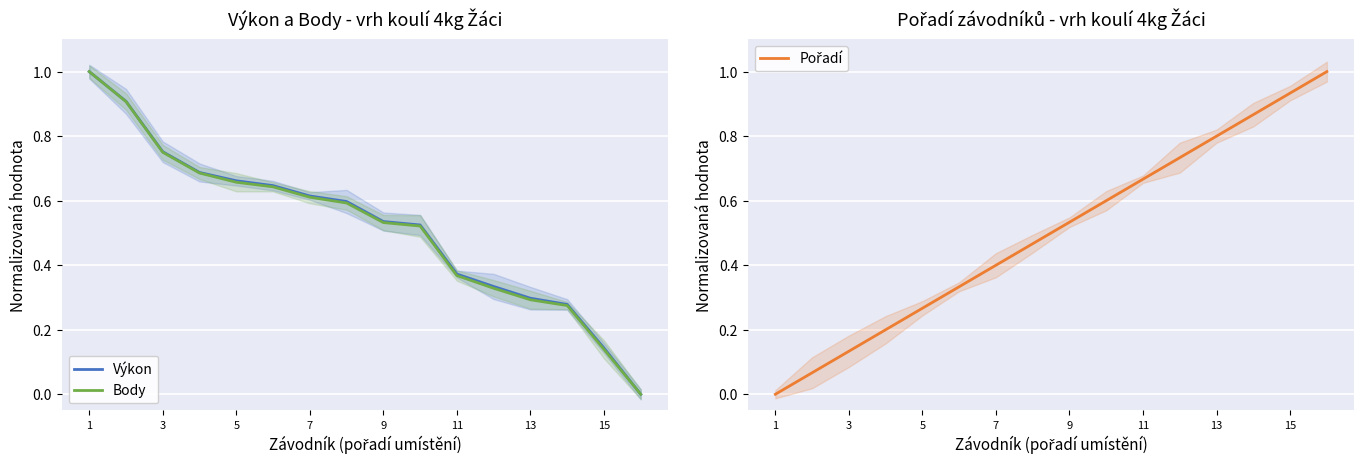

Does the chart display data point markers on the line(s)?

No